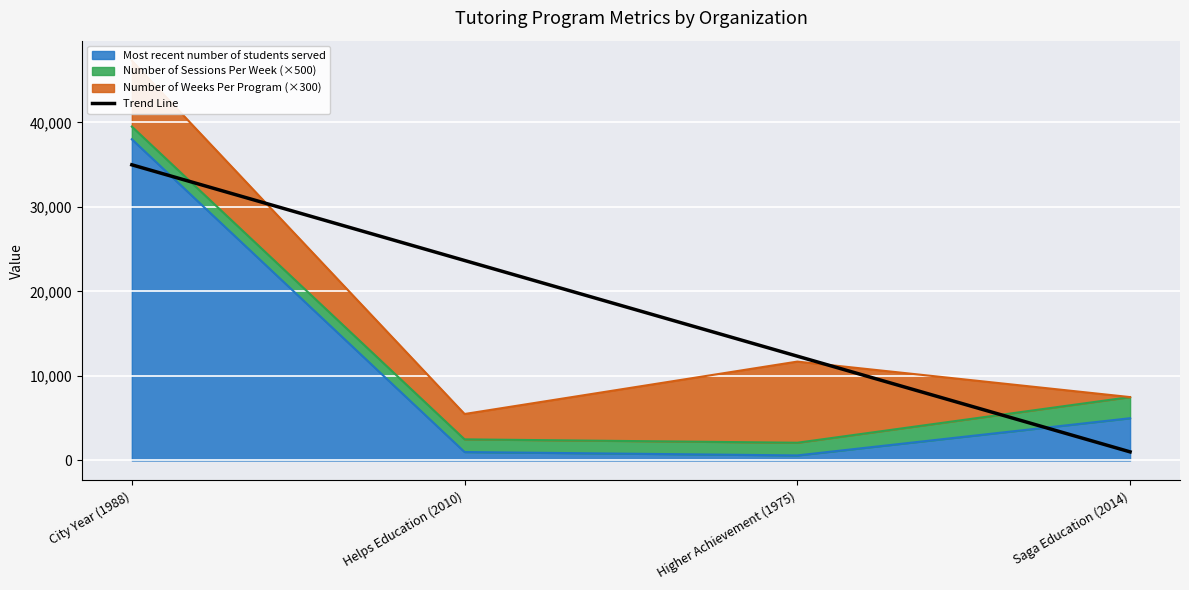

Is it true that the value at Saga Education (2014) is 1413.7?

False